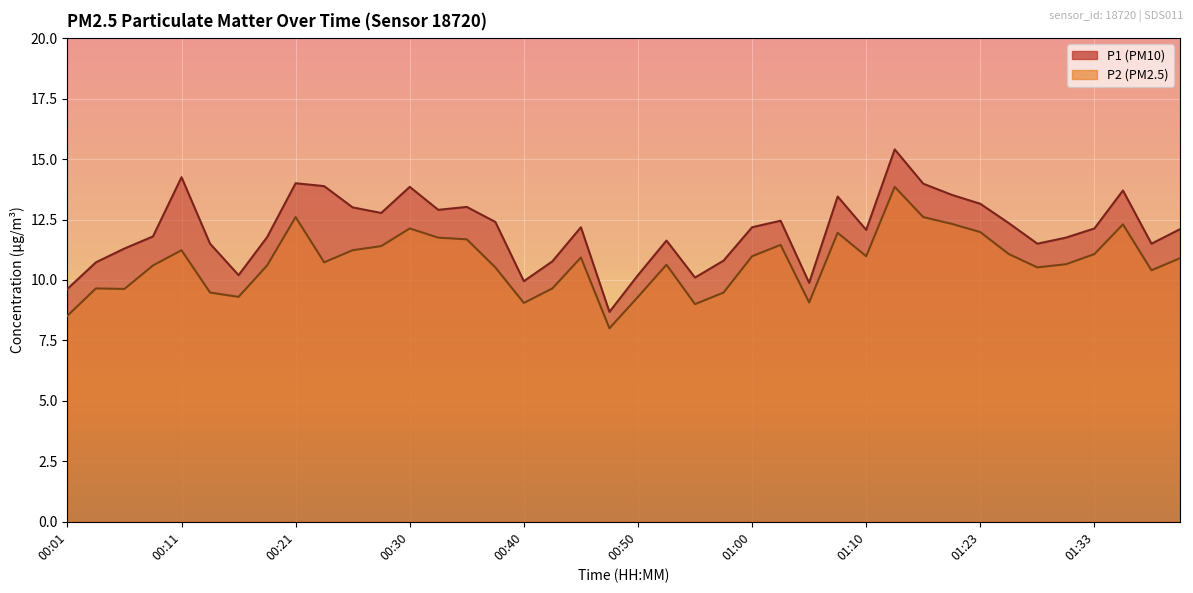

Rank the series by their average value, from highest to lowest.

P1, P2